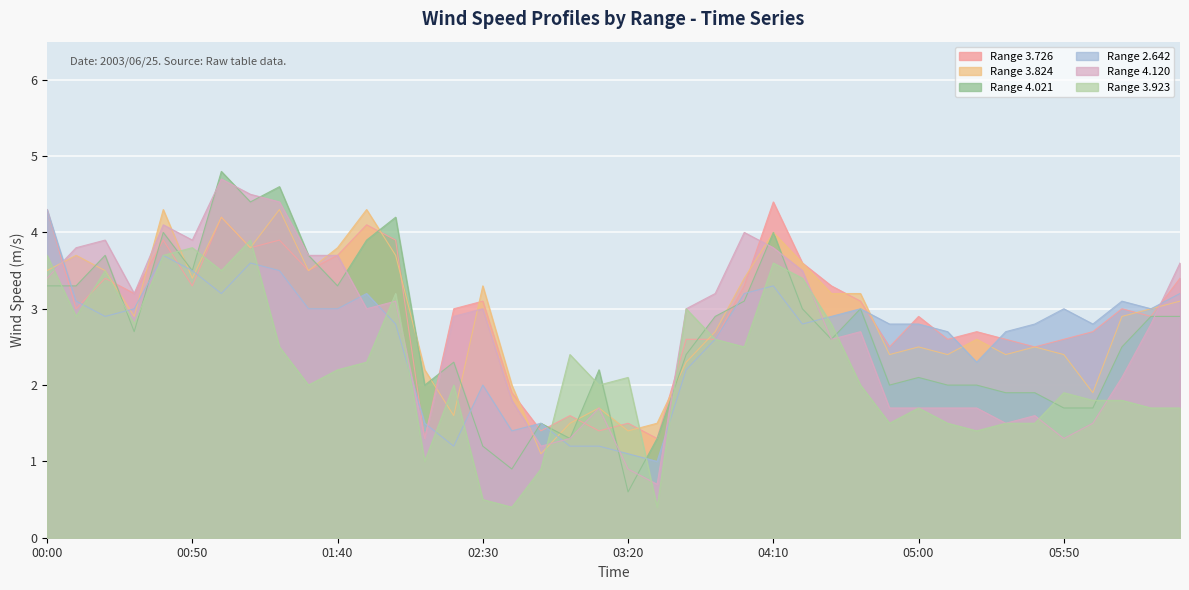

What is the greatest value displayed?

4.8